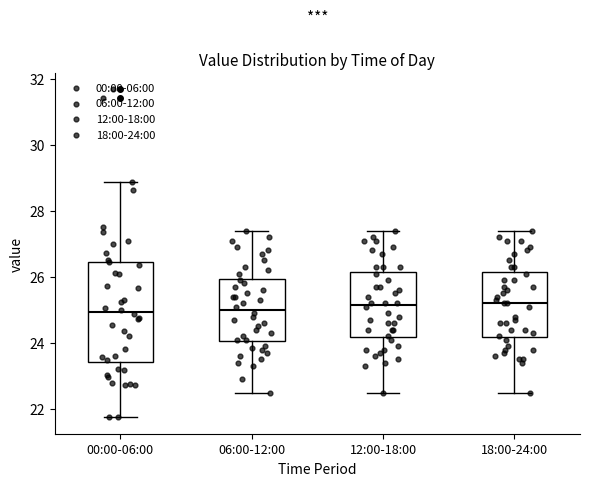

Comparing the boxes themselves (not the whiskers), which one is the tallest?

00:00-06:00